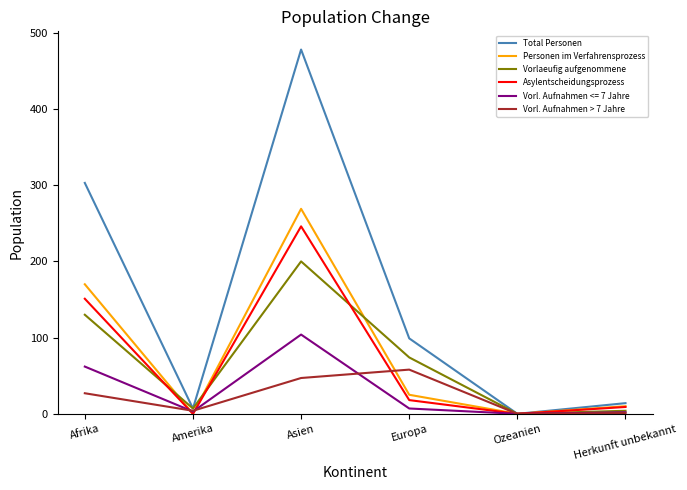

What is the difference between the Total Personen values at Europa and Amerika?

92